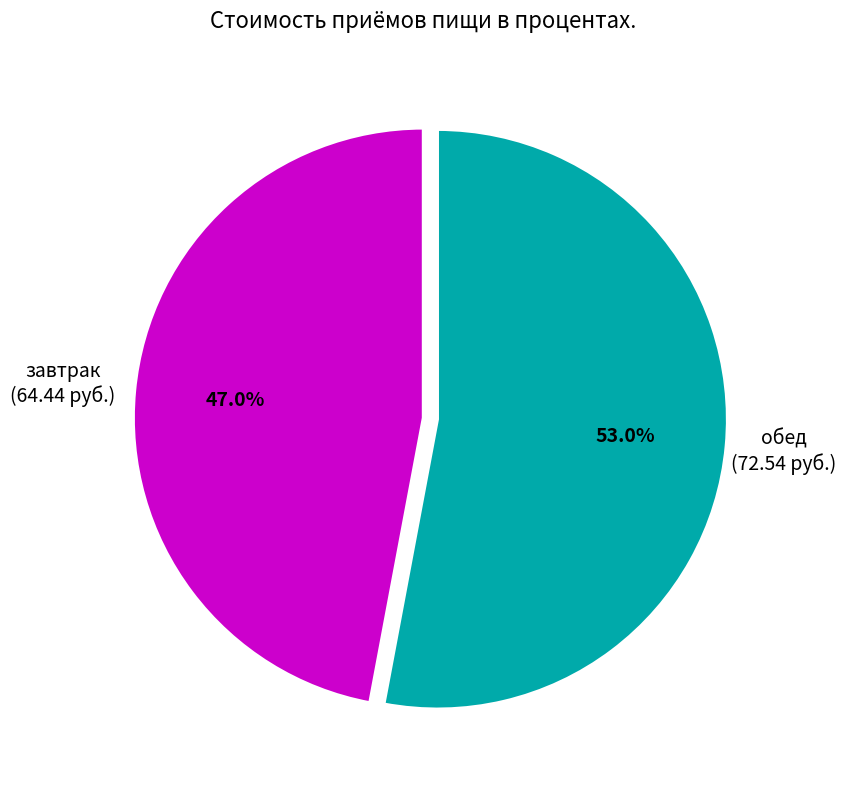

Is there a majority slice in this chart?

Yes